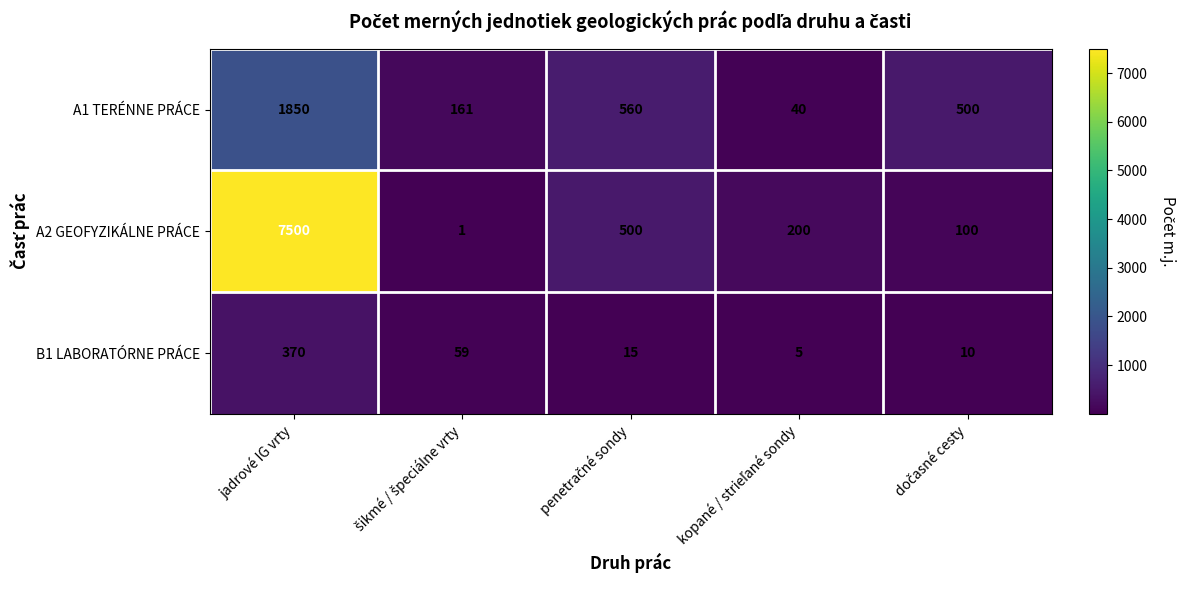

How many distinct data groups are displayed?

3